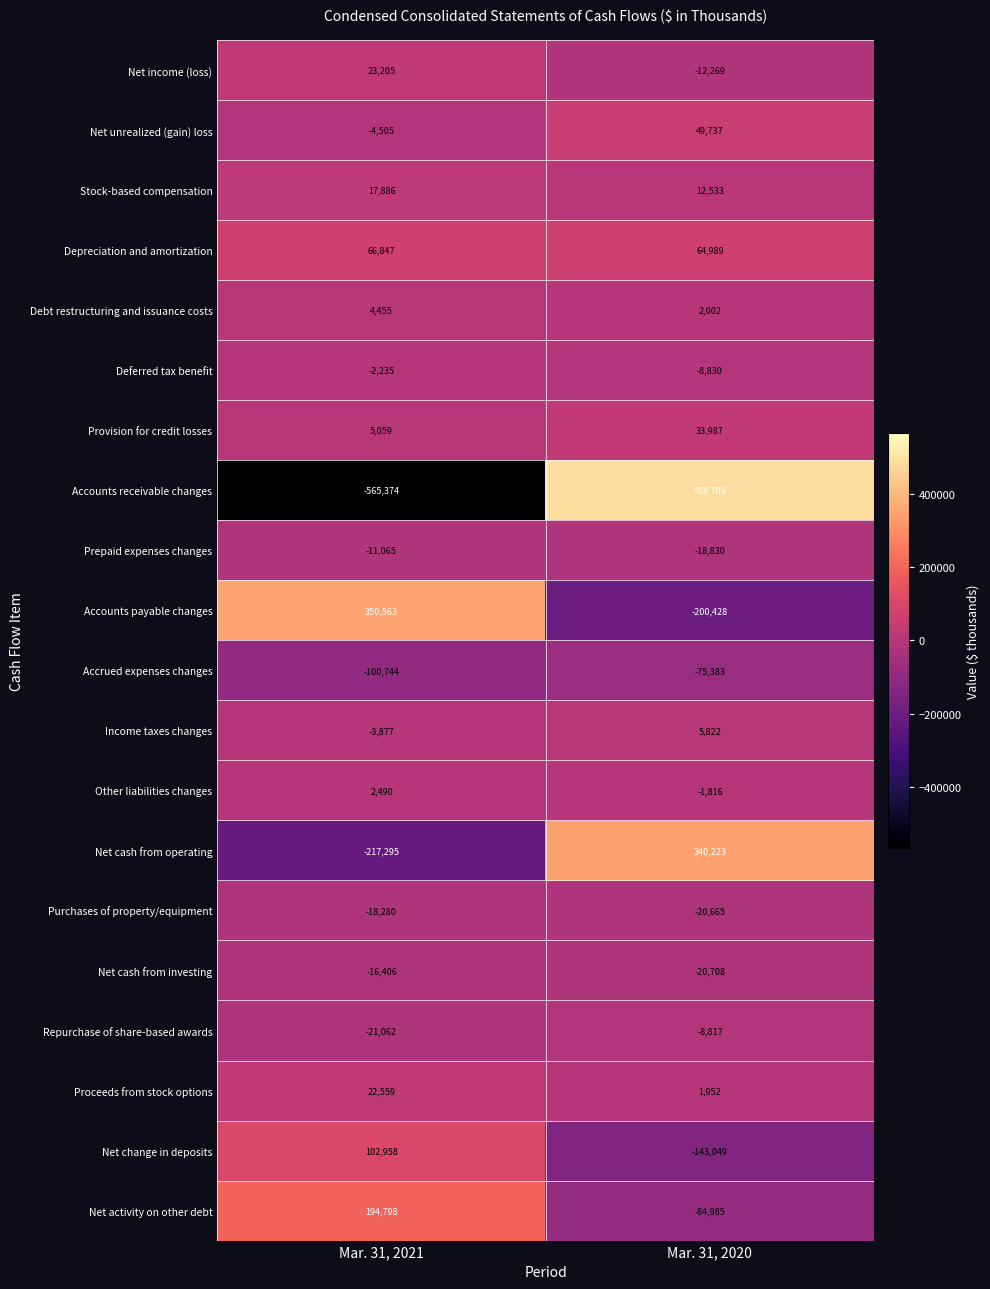

What is the total value across all series at Mar. 31, 2021?

-170023